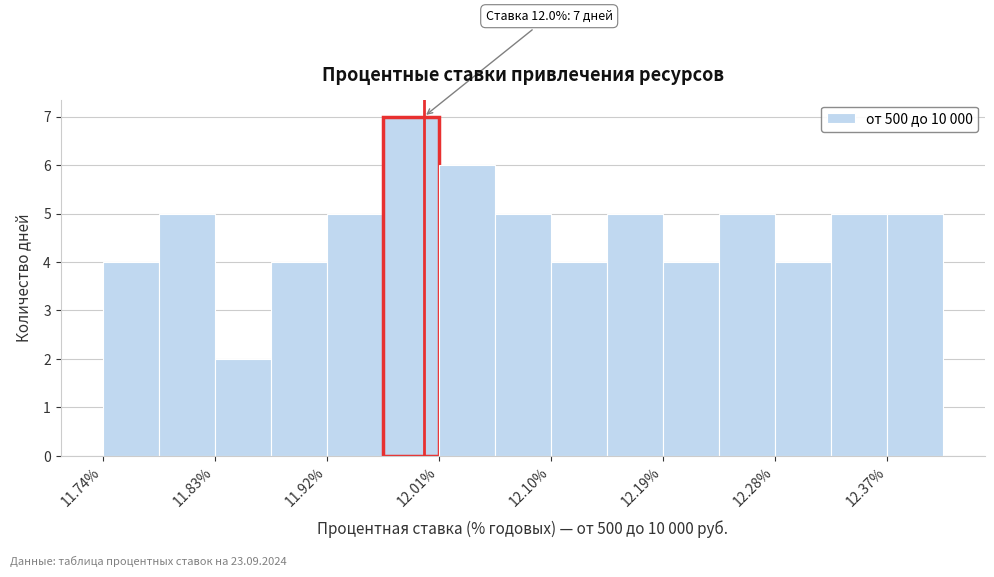

Which range on the x-axis has the tallest bar?

11.97 to 12.01